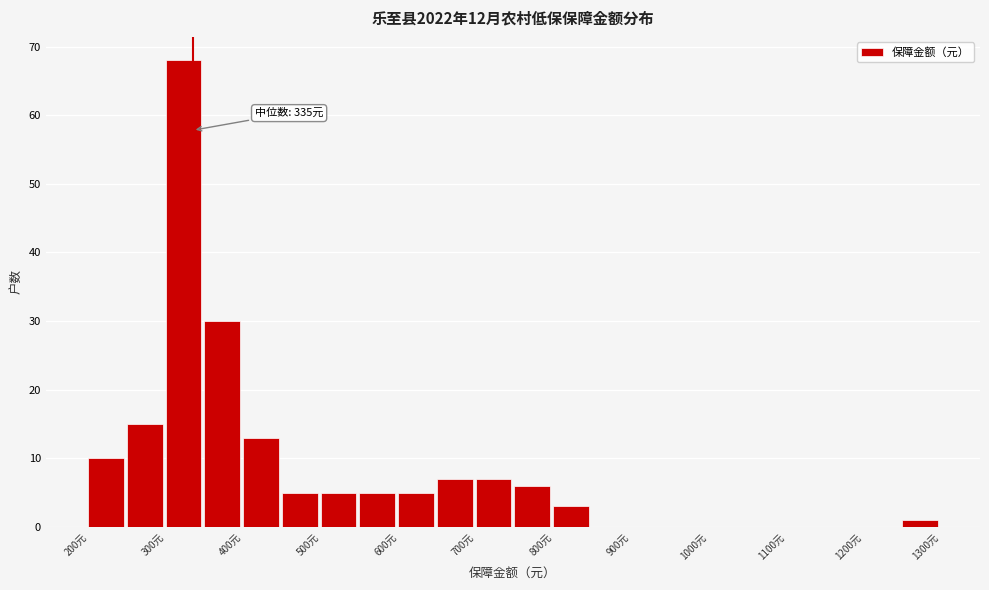

Over which range of the x-axis is the bar tallest?

300 to 350